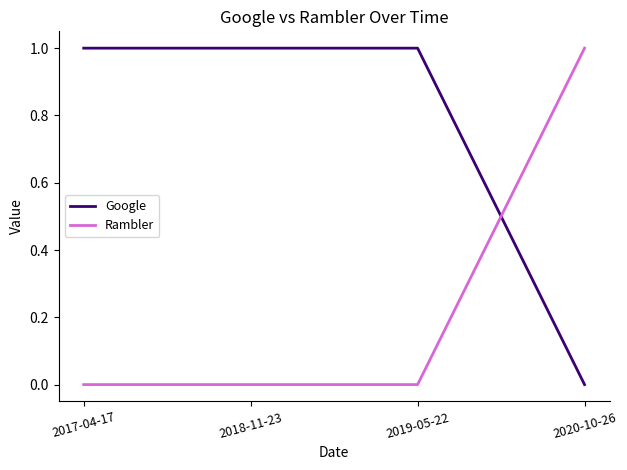

At how many categories does at least one series exceed 0?

4